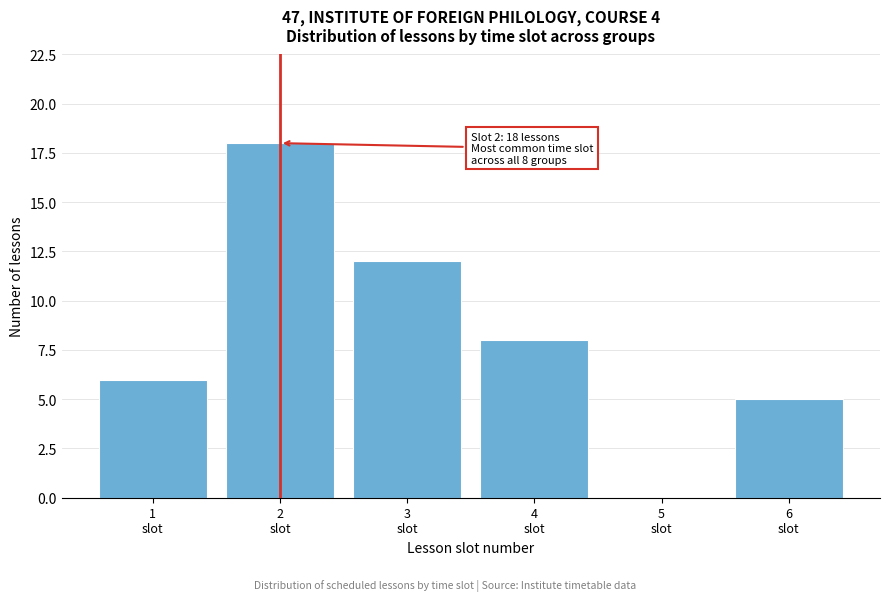

What is the sum of all values?

49